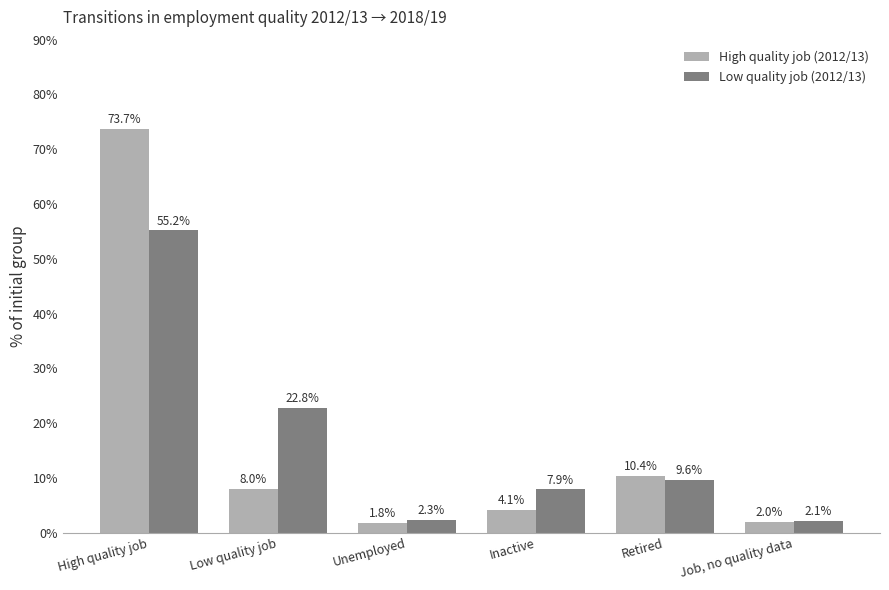

What is the difference between the second highest and second lowest values in the High quality job (2012/13) series?

8.4